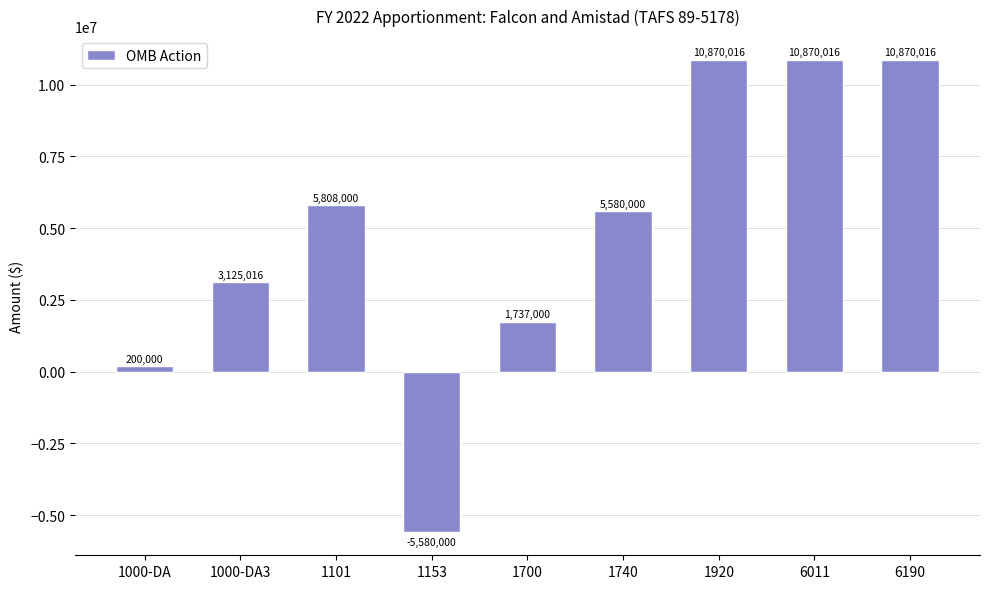

At which label is the value closest to 2645008?

1000-DA3